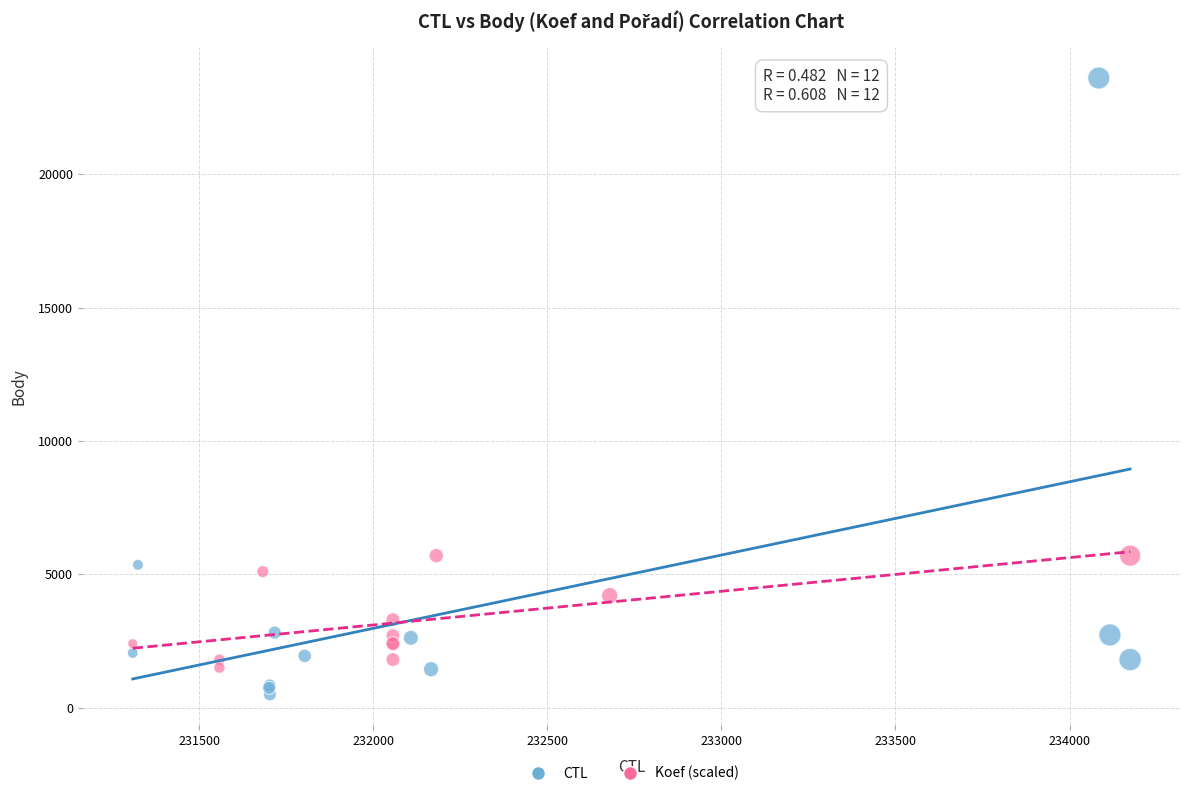

Which series has the widest spread of Y values?

CTL